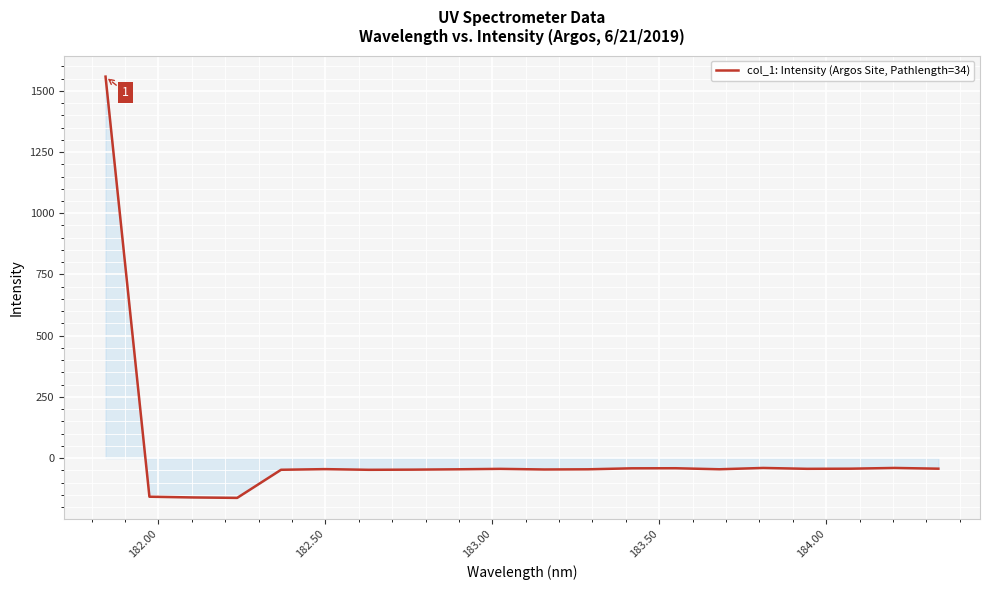

What is the minimum value shown in the chart?

-162.5